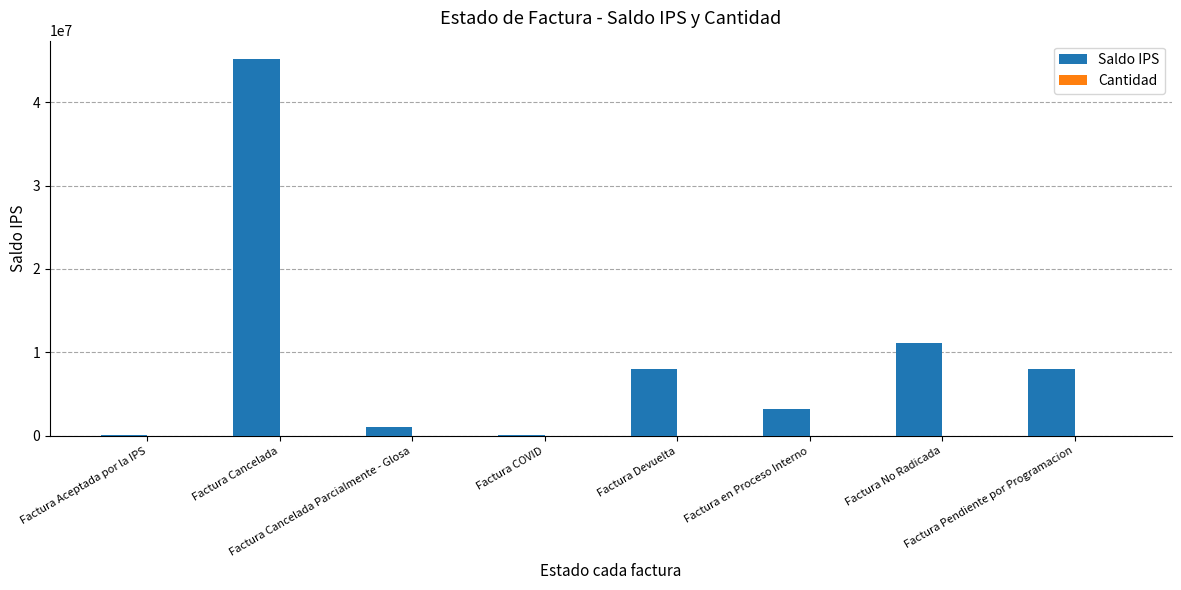

How many distinct data groups are displayed?

2